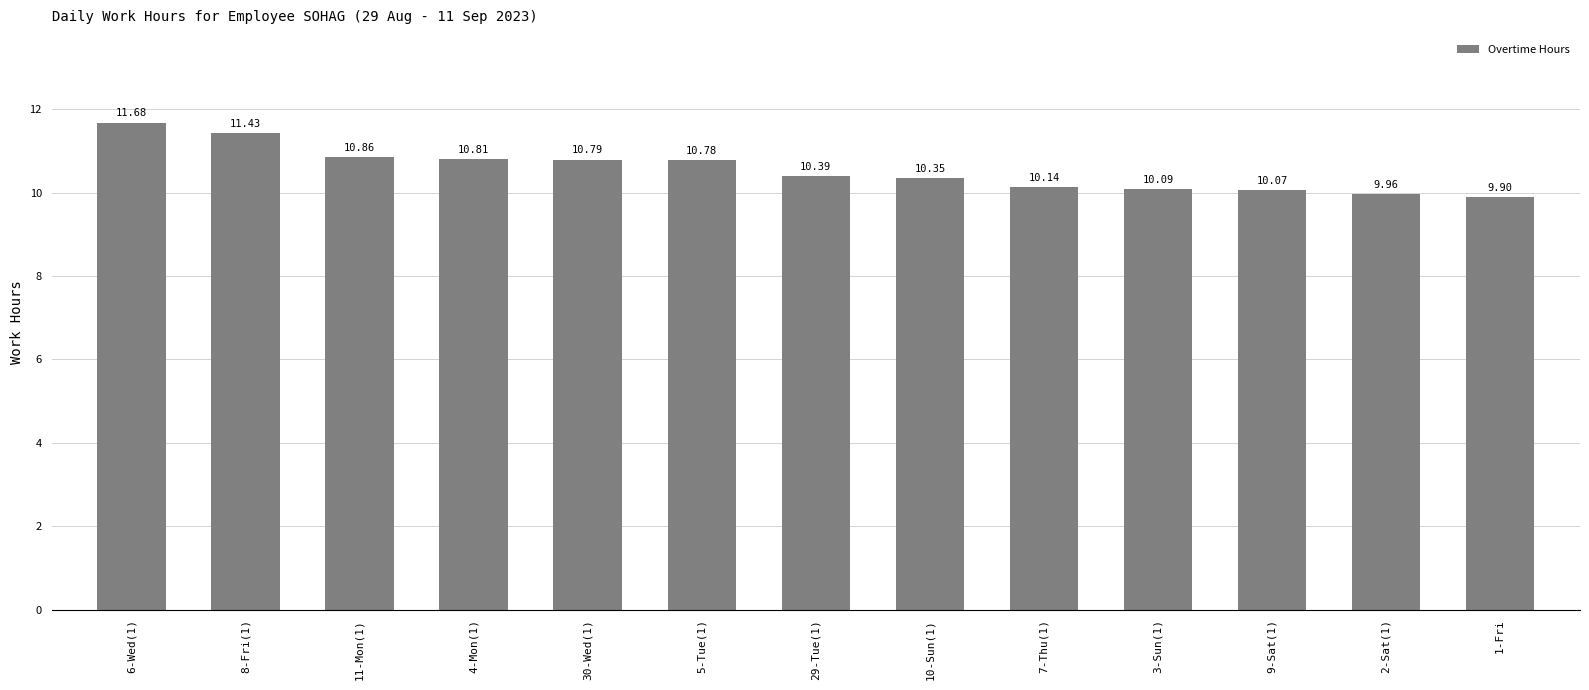

What is the label of the 7th bar from the left?

29-Tue(1)